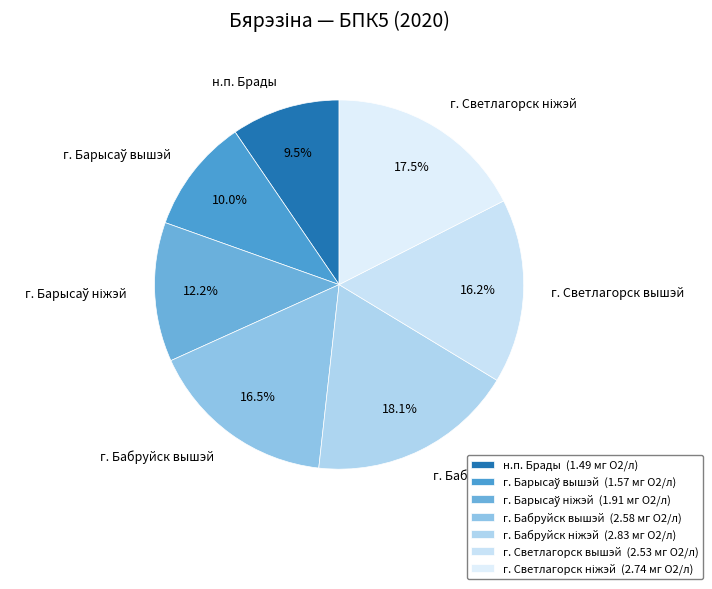

How many segments does this pie chart have?

7